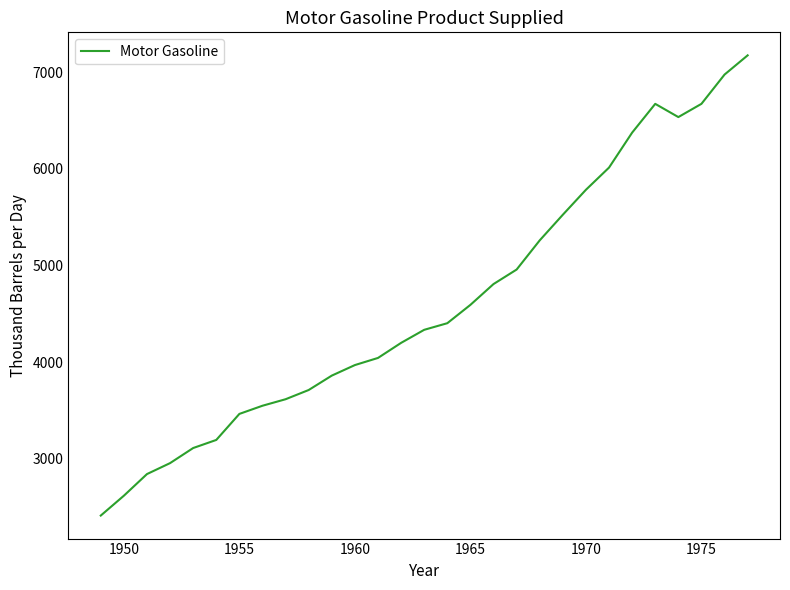

What is the smallest value displayed?

2410.2